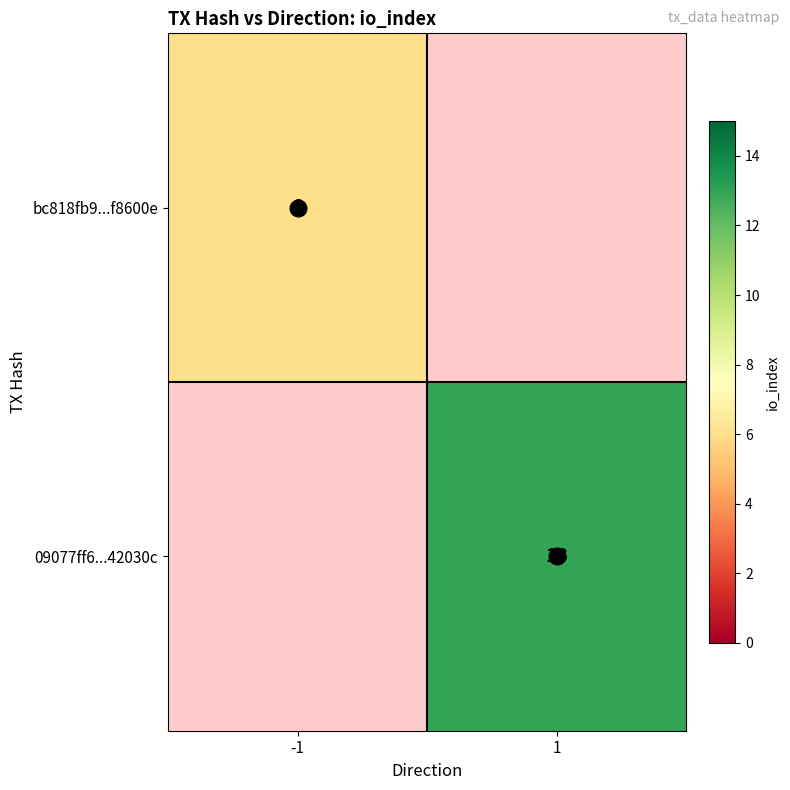

Which series has the largest range (max minus min)?

bc818fb9...f8600e